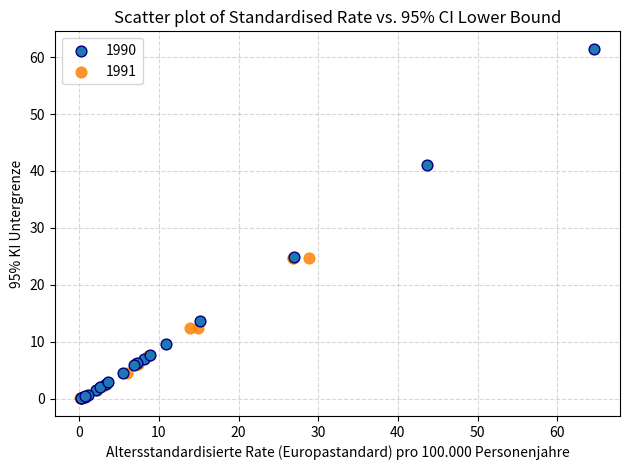

Which series has the widest spread of Y values?

1990